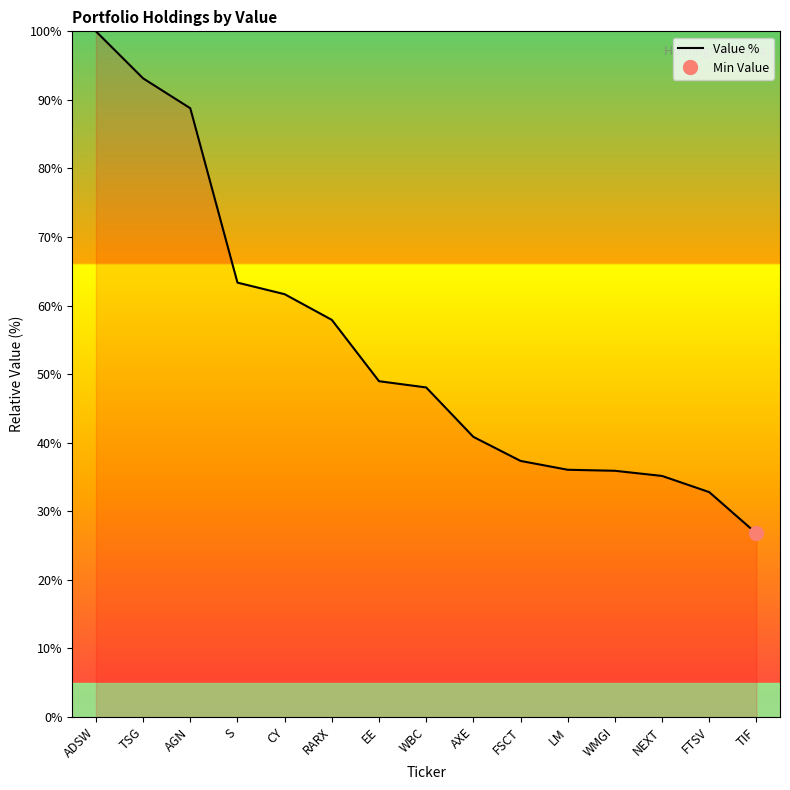

True or false: there are more than 2 points higher than both neighbors.

False